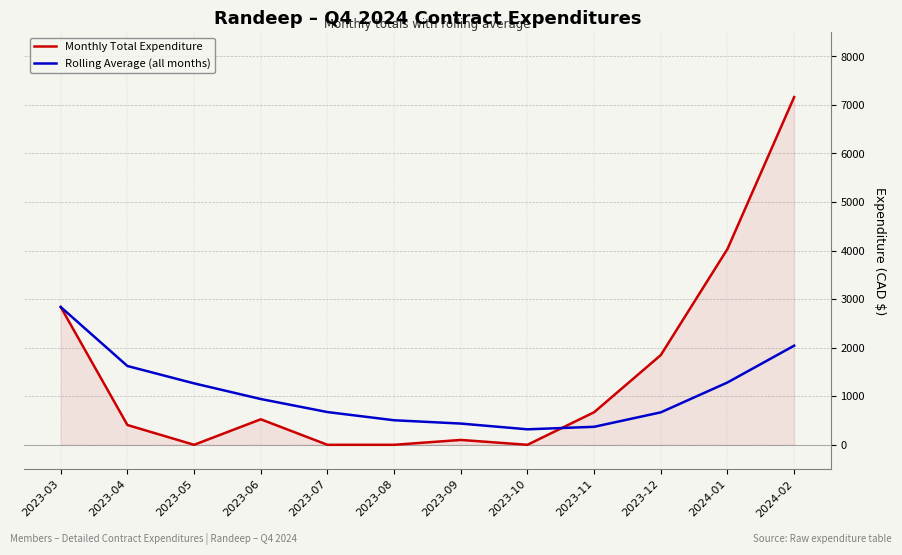

At which label is Monthly Total Expenditure closest to 3580?

2024-01